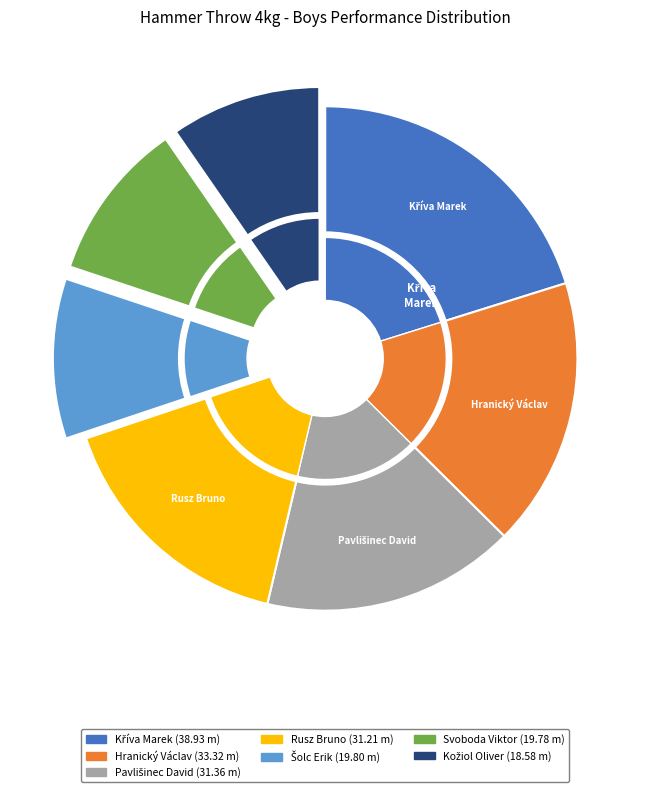

What is the ratio of the value at Pavlišinec David to the value at Kříva Marek?

0.8